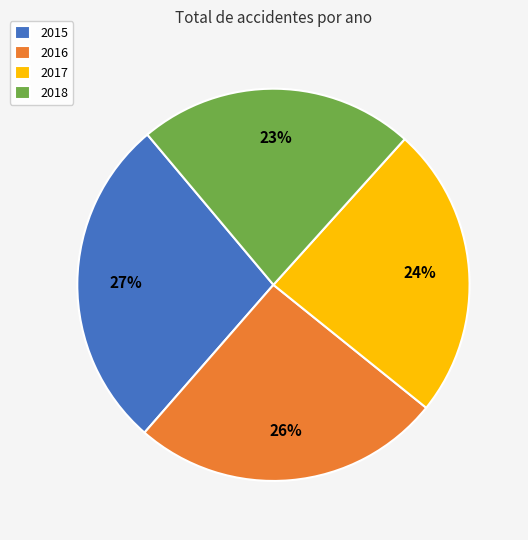

Which category has the biggest portion of the pie?

2015